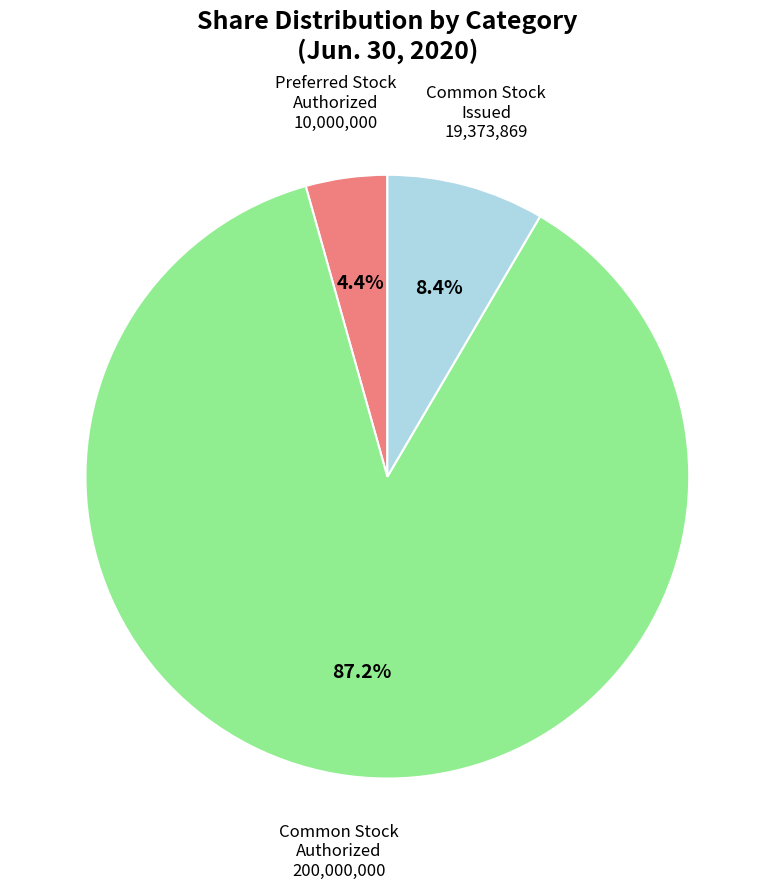

Which category has the smallest portion of the pie?

Preferred Stock Authorized 10,000,000